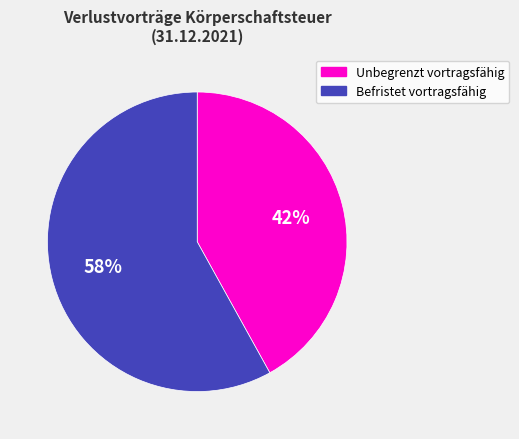

Which category accounts for the majority?

Befristet vortragsfähig